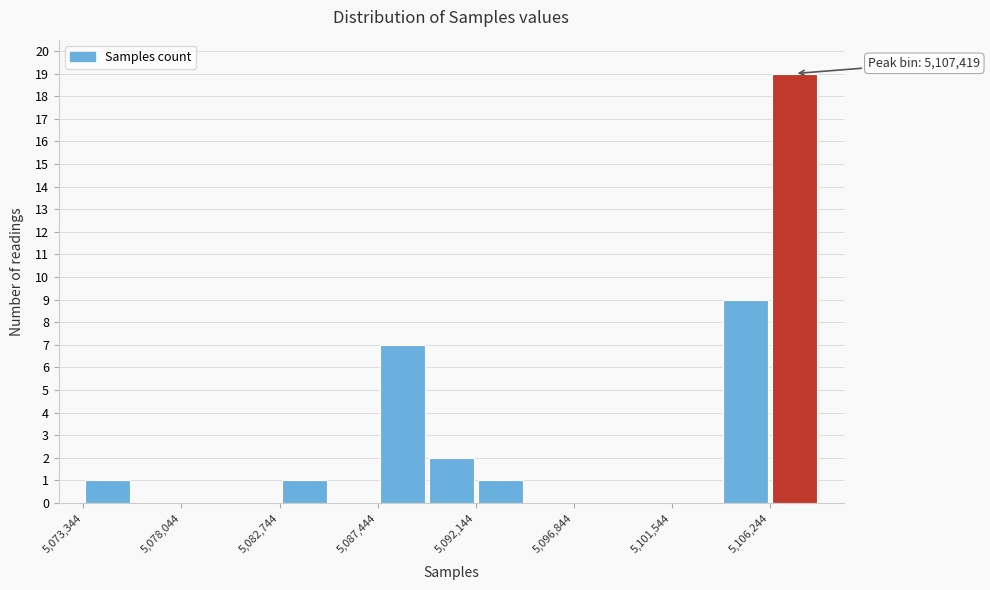

Over which range of the x-axis is the bar tallest?

5106000 to 5108500